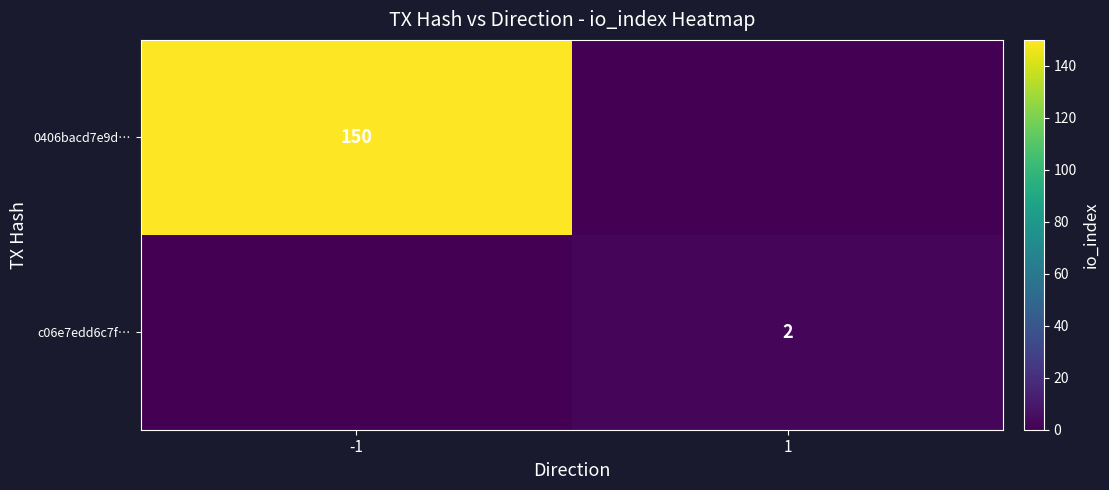

Is the value of 0406bacd7e9d… at -1 greater than the value of c06e7edd6c7f… at 1?

Yes